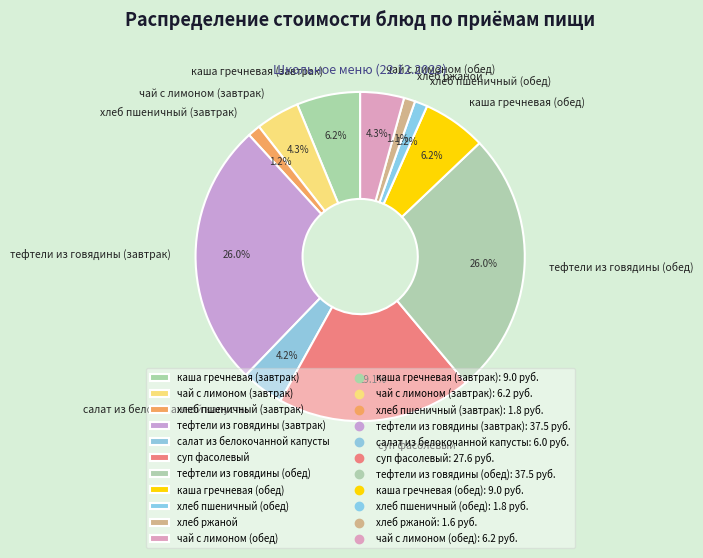

Combined, do каша гречневая (обед) and чай с лимоном (обед) account for over 50%?

No